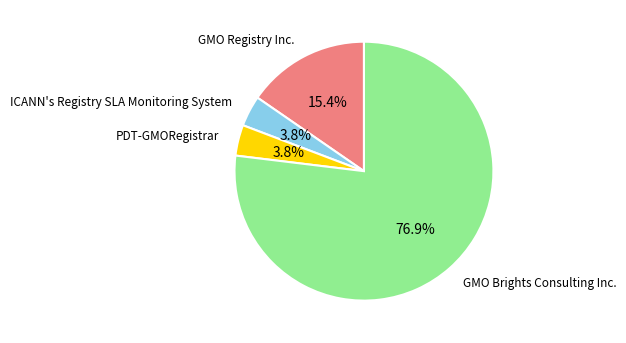

Is it true that GMO Registry Inc. is 2% of the pie?

False